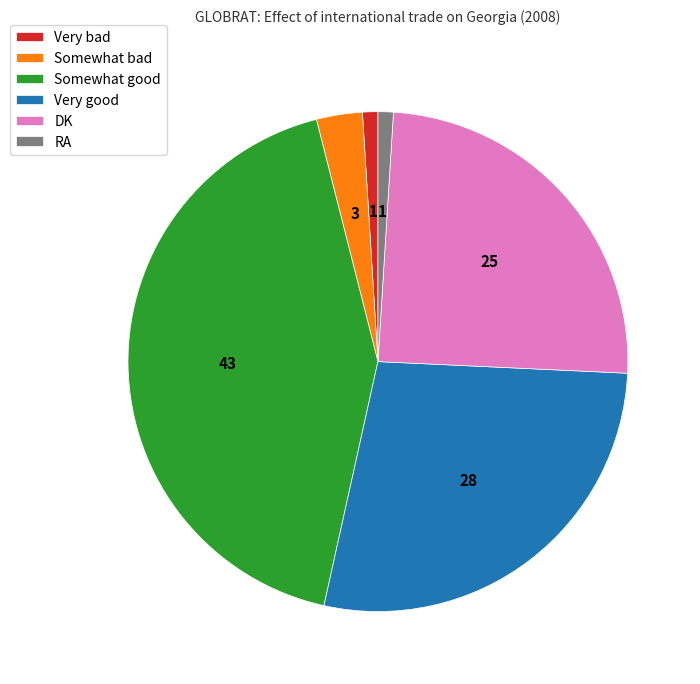

True or false: Very good accounts for 28% of the total.

True